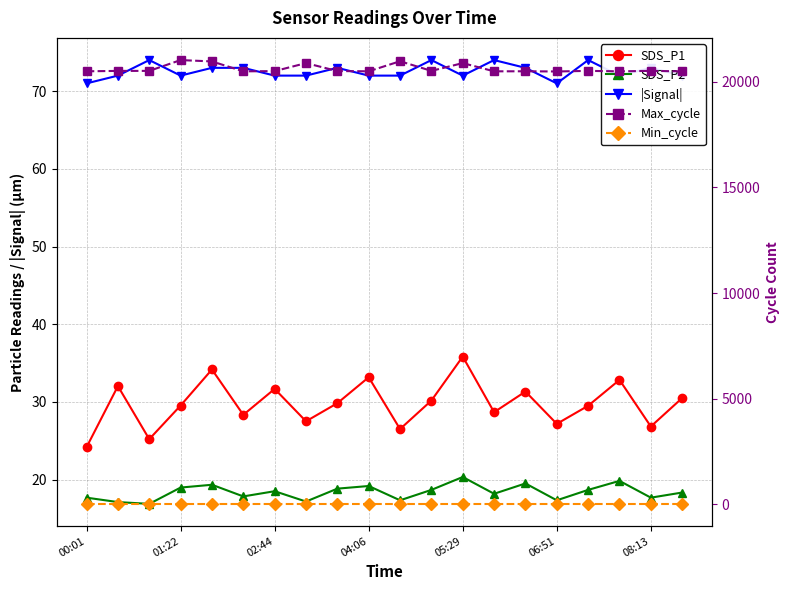

True or false: Min_cycle has more than 2 points higher than both neighbors.

False